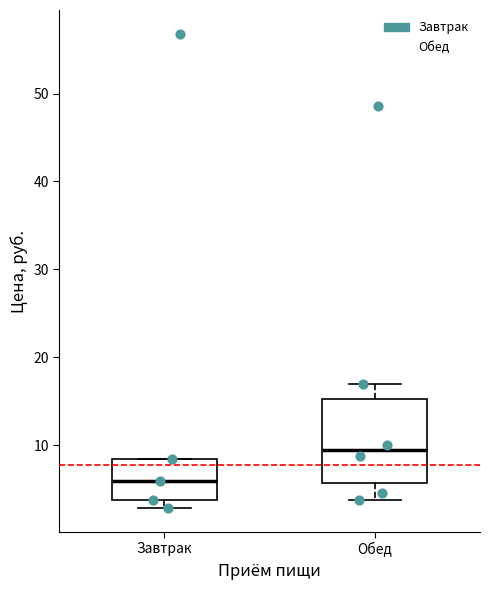

Reading left to right, read every box against the y-axis: the position of its median line, the range the box covers, and the ends of its whiskers. The values are not printed on the chart, so give them approximately, as read against the axis.

Завтрак: median 6, box 4 to 8, whiskers 3 to 8
Обед: median 9, box 6 to 15, whiskers 4 to 17